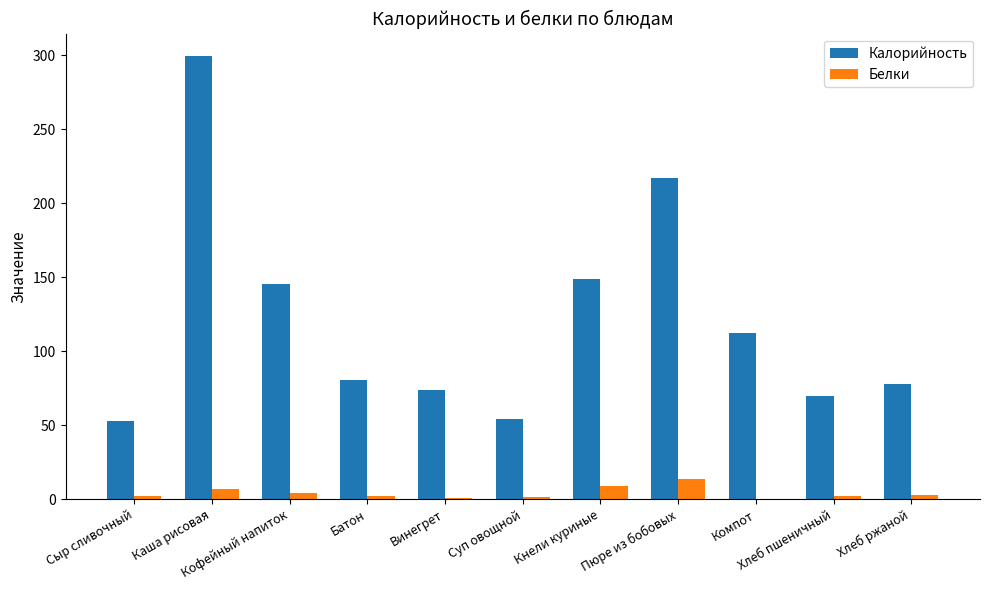

What is the sum of all Калорийность values?

1332.8